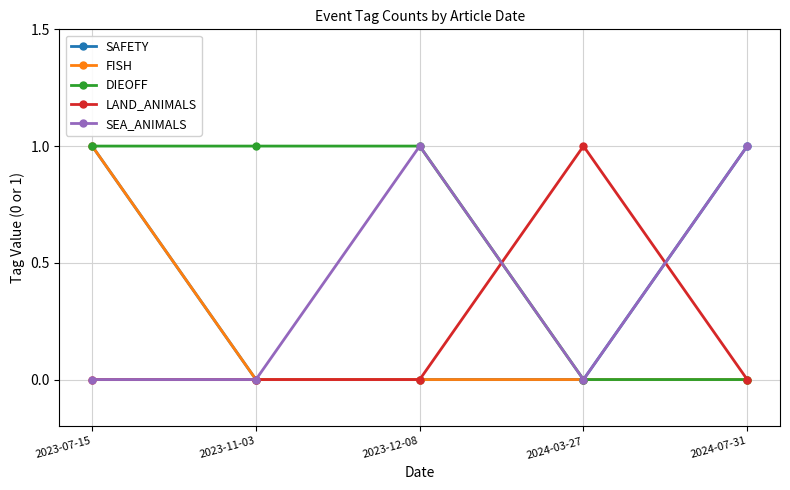

What is the total value across all series at 2023-07-15?

3